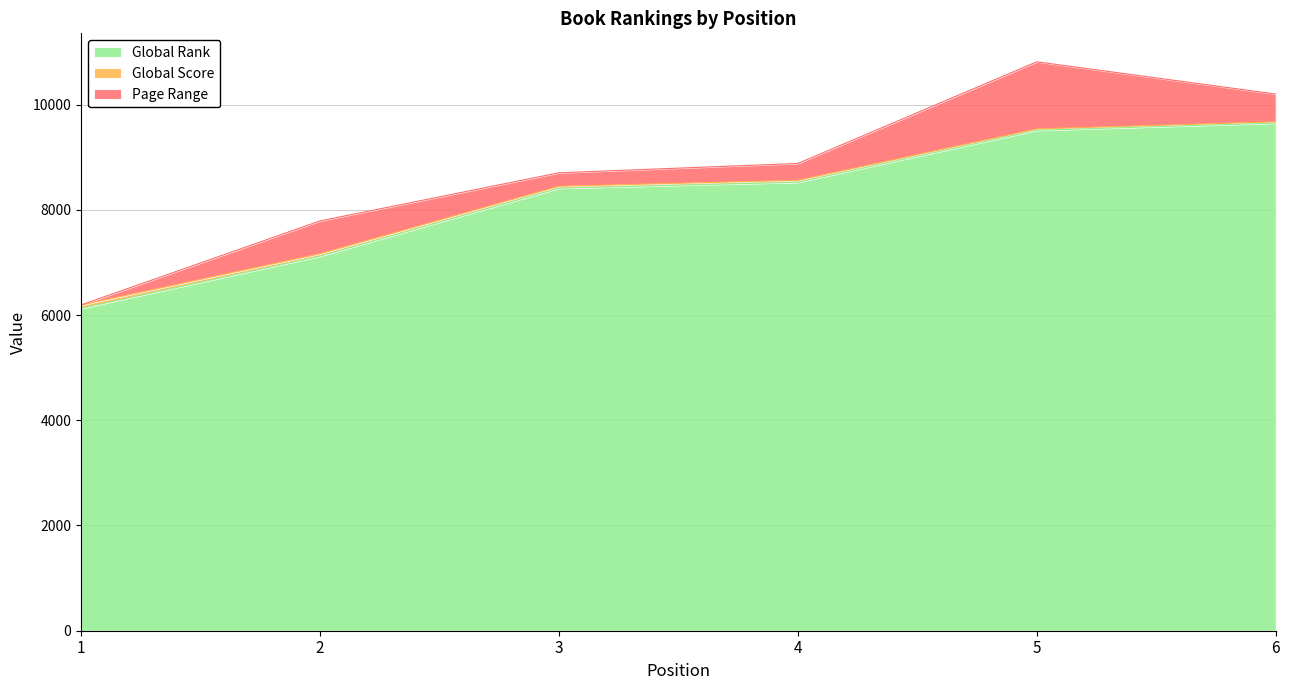

True or false: Global Score has a value of 6192 at 1.

True